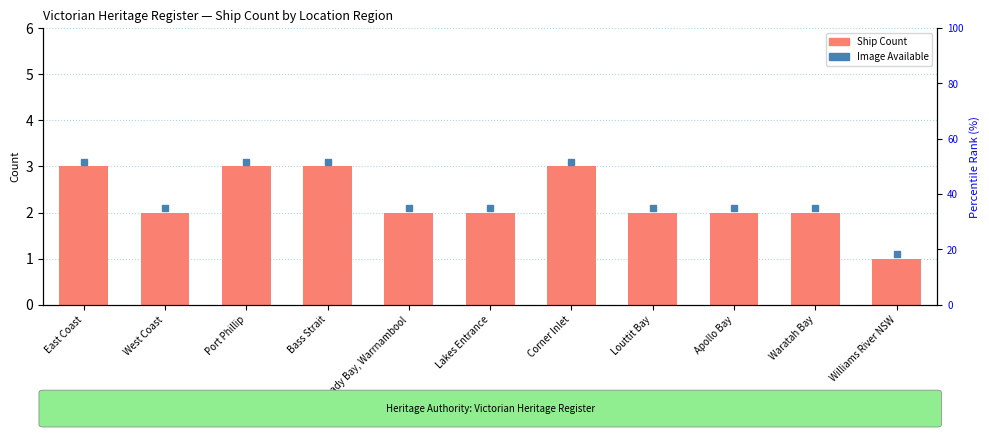

Rank the categories by value from lowest to highest.

Williams River NSW, West Coast, Lady Bay, Warrnambool, Lakes Entrance, Louttit Bay, Apollo Bay, Waratah Bay, East Coast, Port Phillip, Bass Strait, Corner Inlet